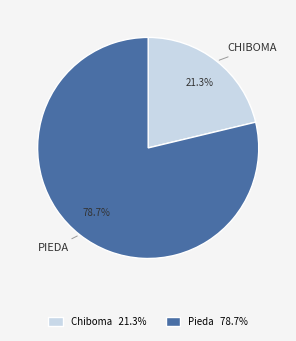

Which category accounts for the majority?

Pieda